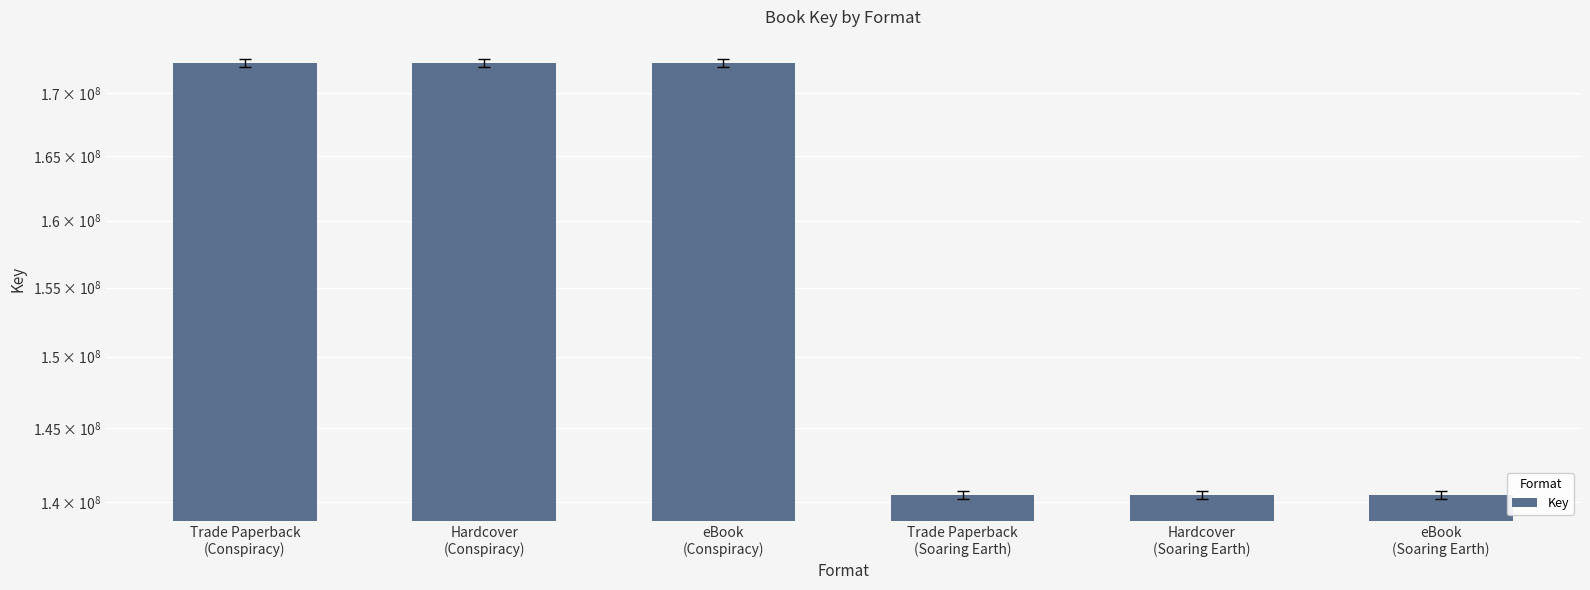

What is the difference between the maximum and second lowest values?

31989233